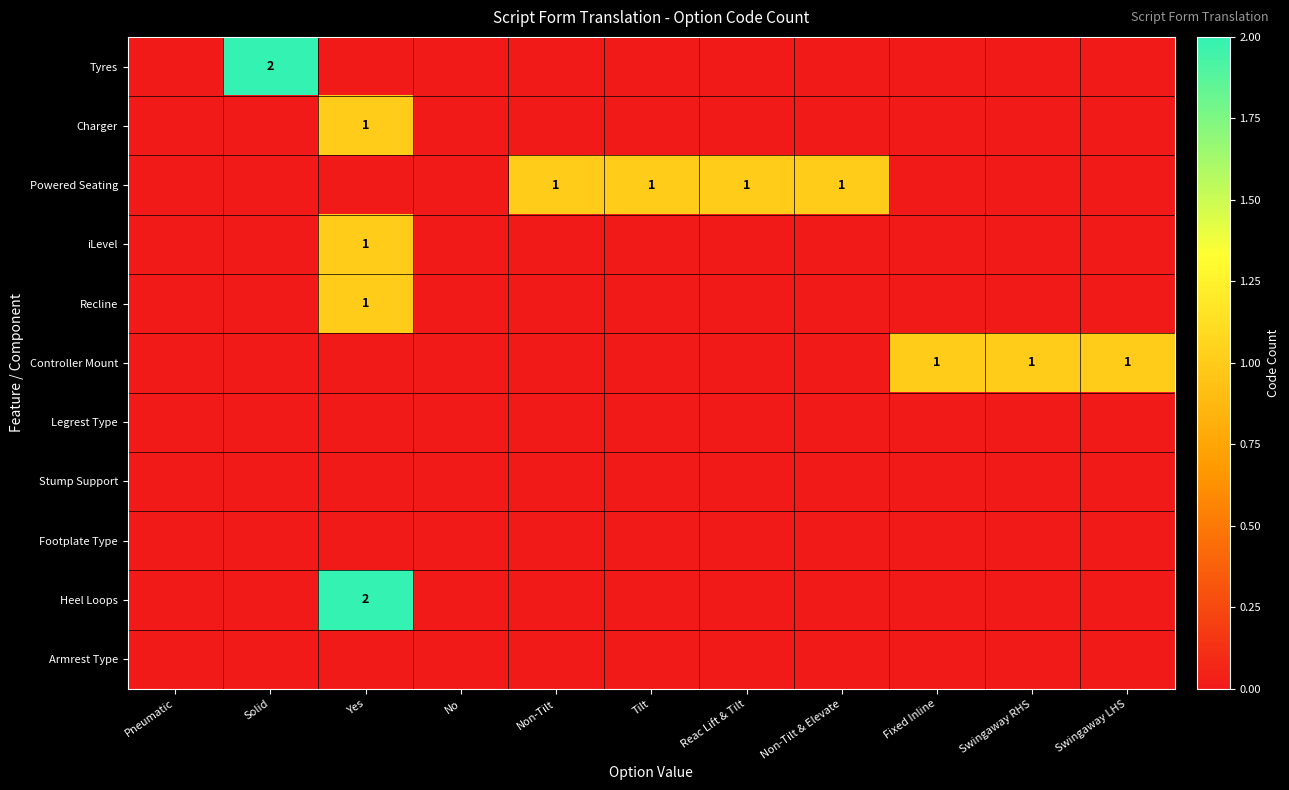

What is the maximum value shown in the chart?

2